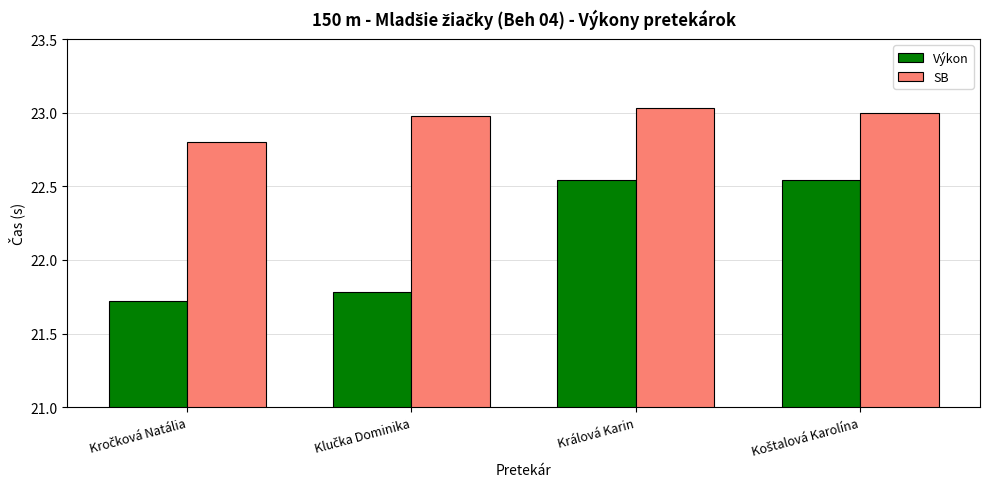

At how many categories does at least one series exceed 22?

4